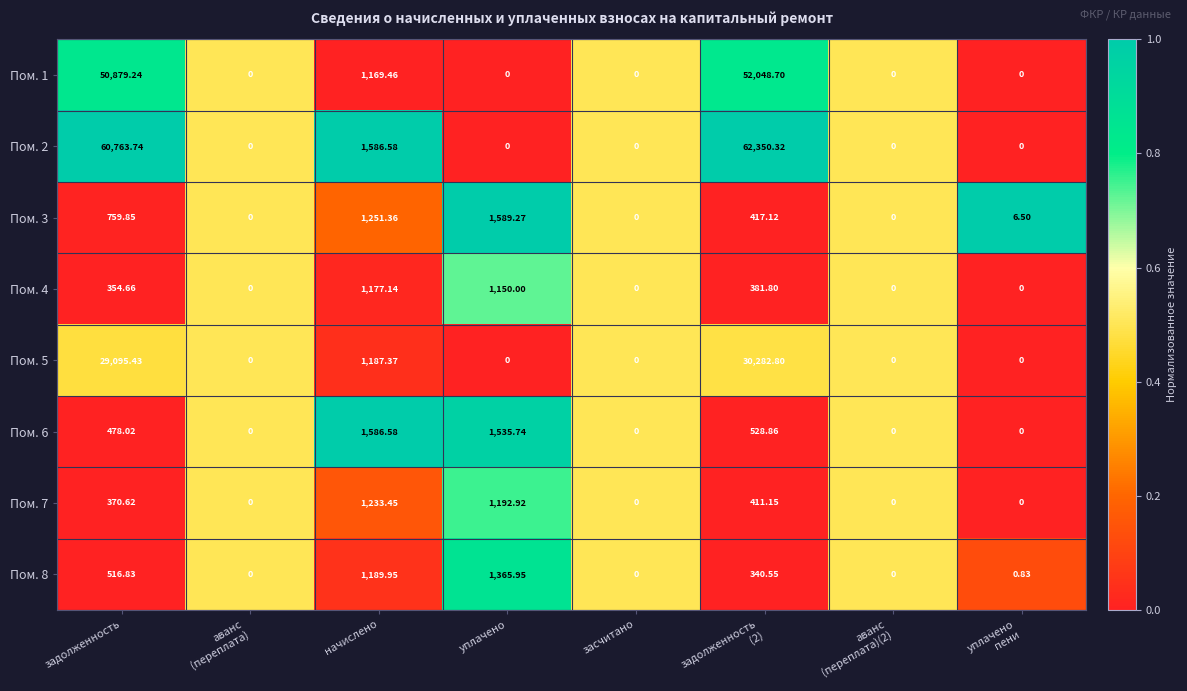

At which label is Пом. 1 closest to 26024?

начислено